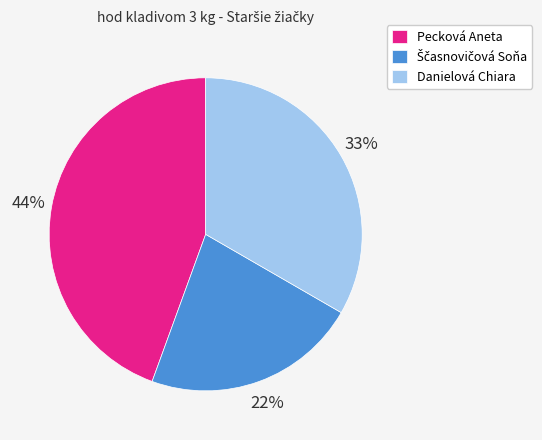

What is the largest slice in the pie chart?

Pecková Aneta